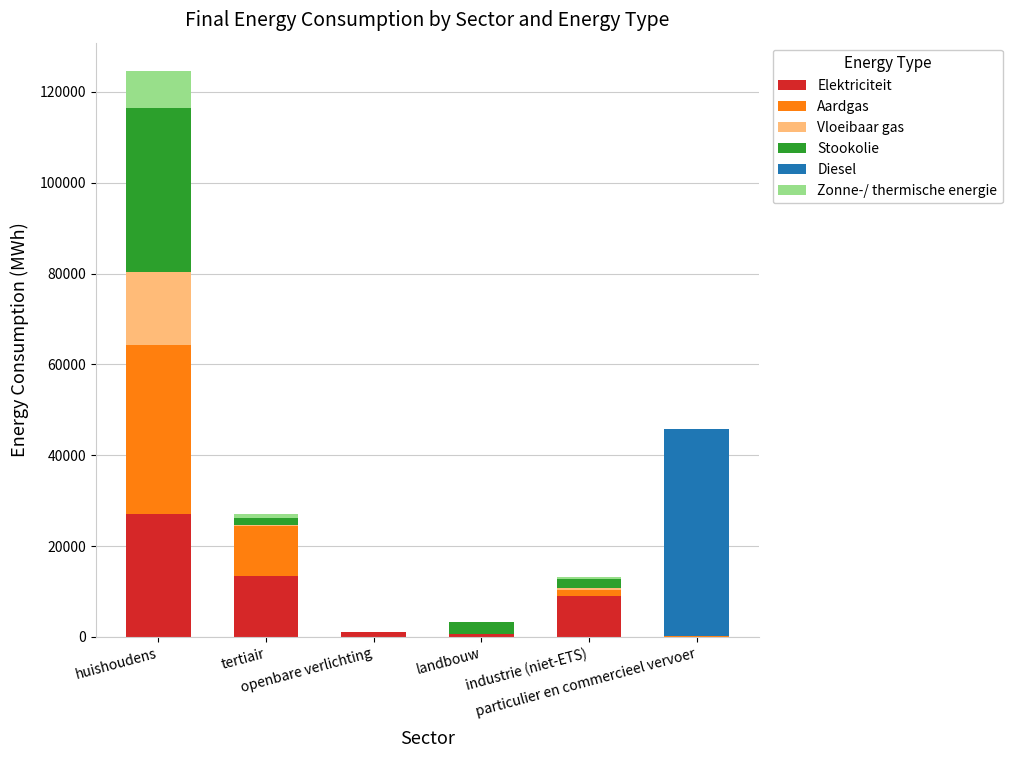

What is the sum of all Elektriciteit values?

51263.7